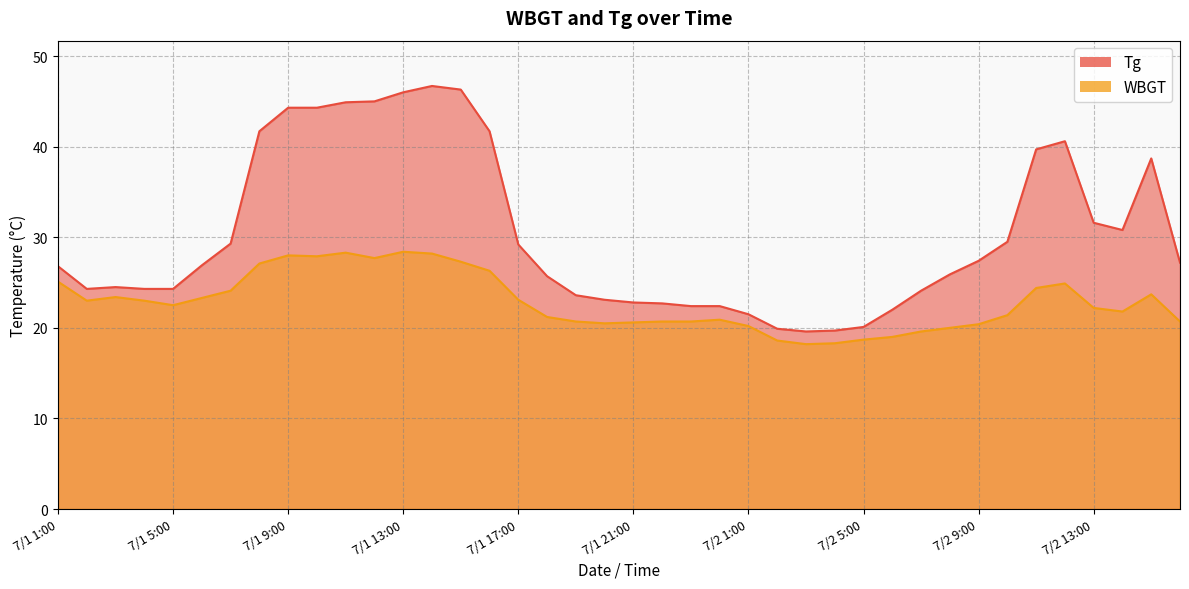

What is the minimum value for WBGT?

18.2